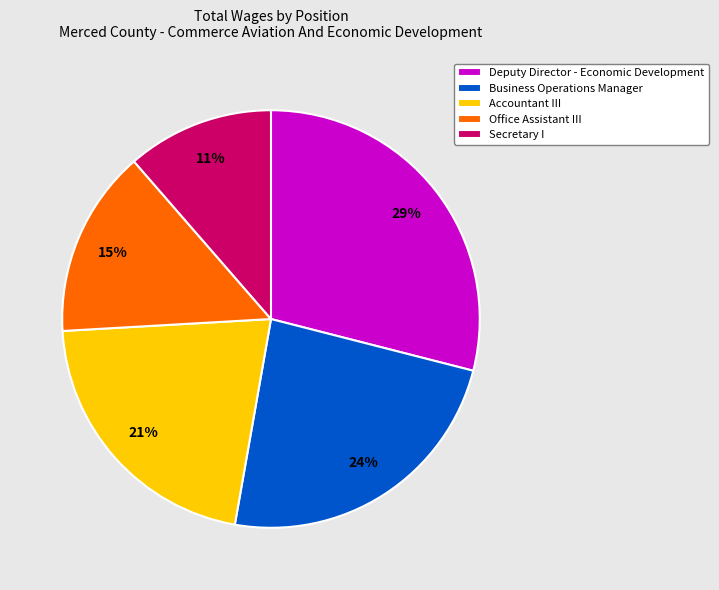

Does Secretary I represent more than half of the total?

No